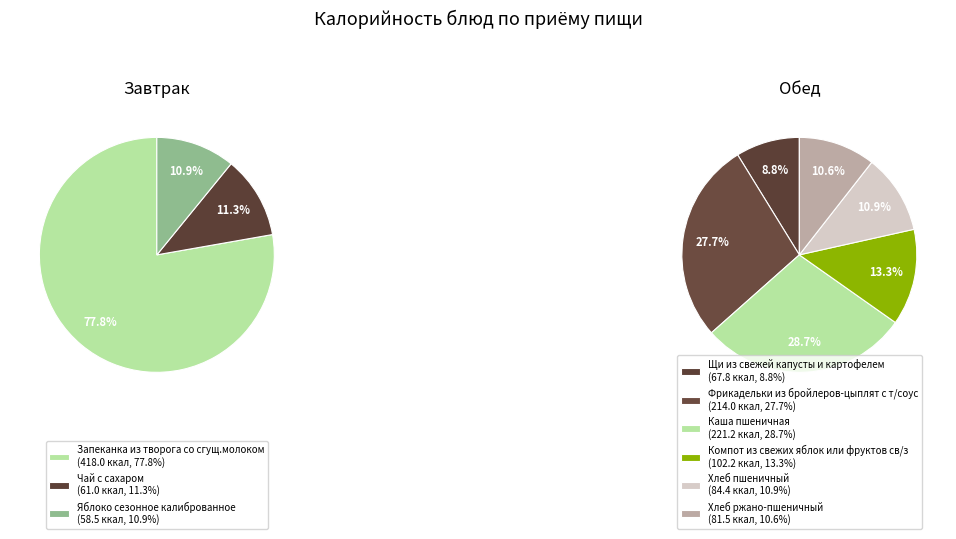

Does any single category account for the majority?

No